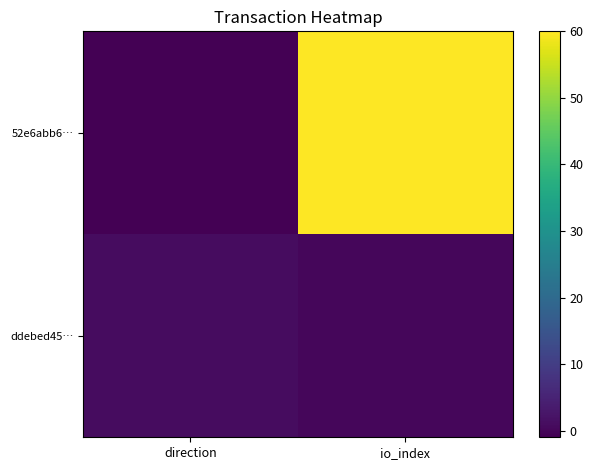

Between io_index and direction, which is larger?

io_index